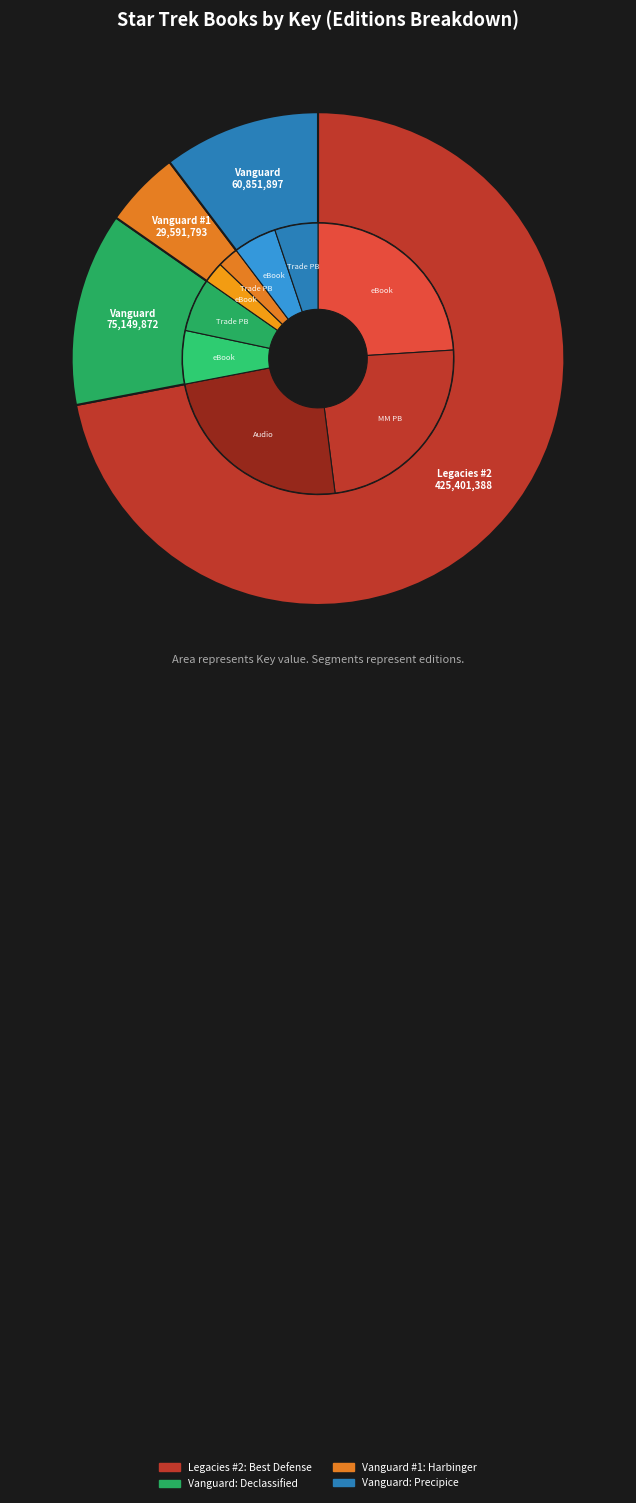

Is there any slice that represents more than half of the pie?

Yes